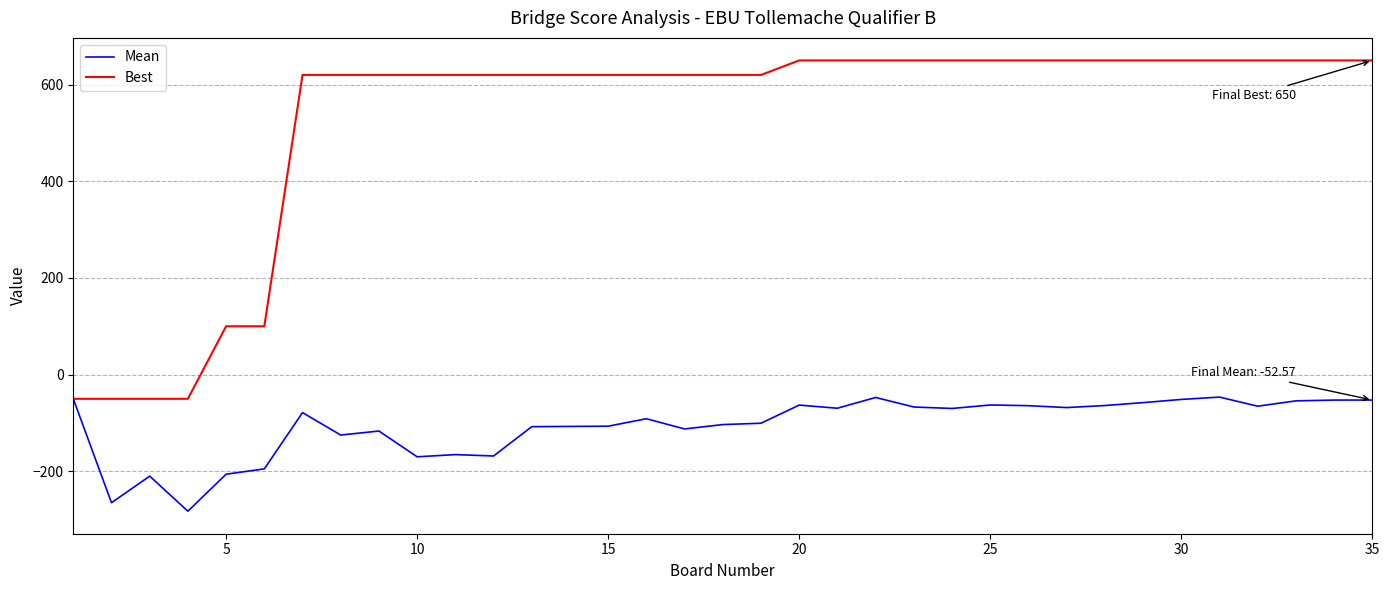

Rank the series by their average value, from highest to lowest.

Best, Mean